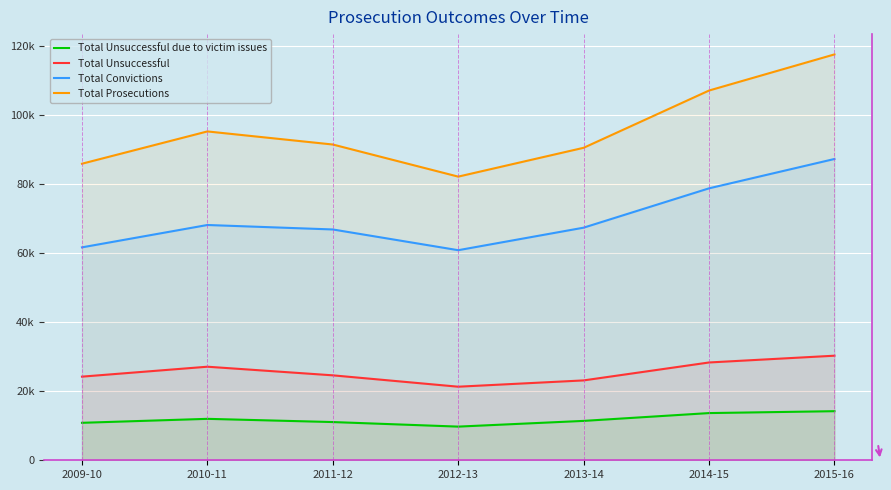

Does the chart display data point markers on the line(s)?

No